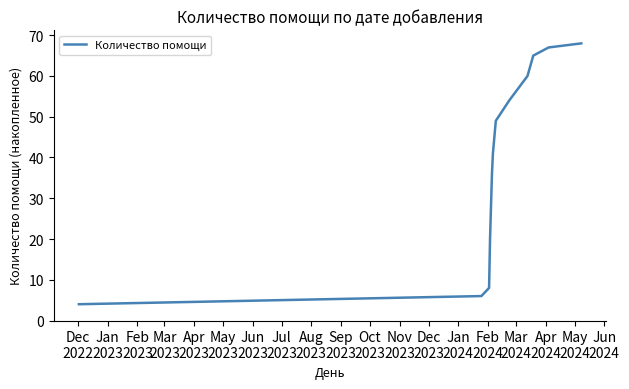

What is the greatest value displayed?

68